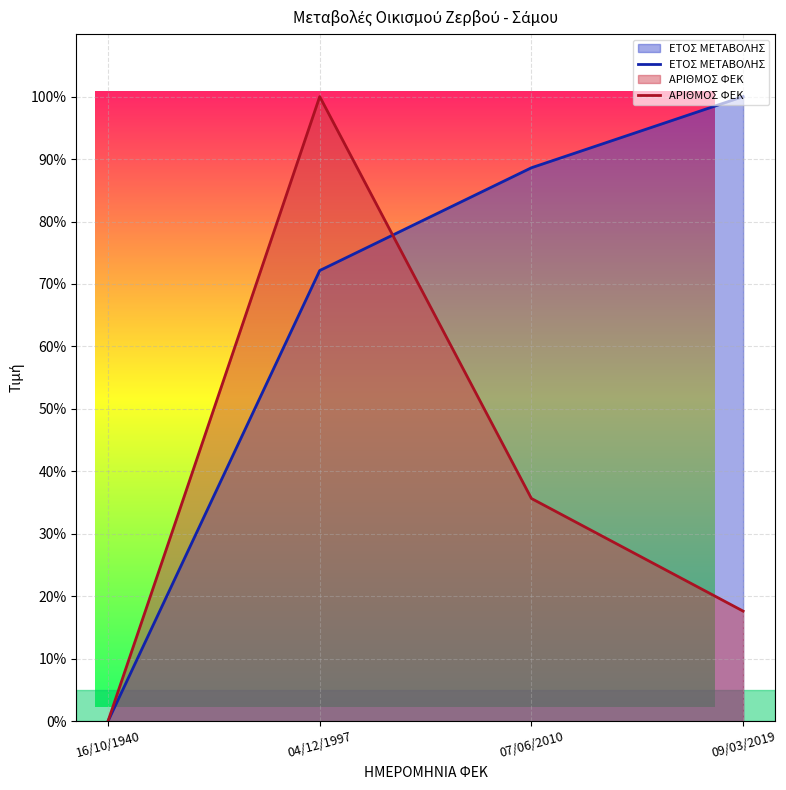

True or false: ΑΡΙΘΜΟΣ ΦΕΚ and ΕΤΟΣ ΜΕΤΑΒΟΛΗΣ cross at least once.

True